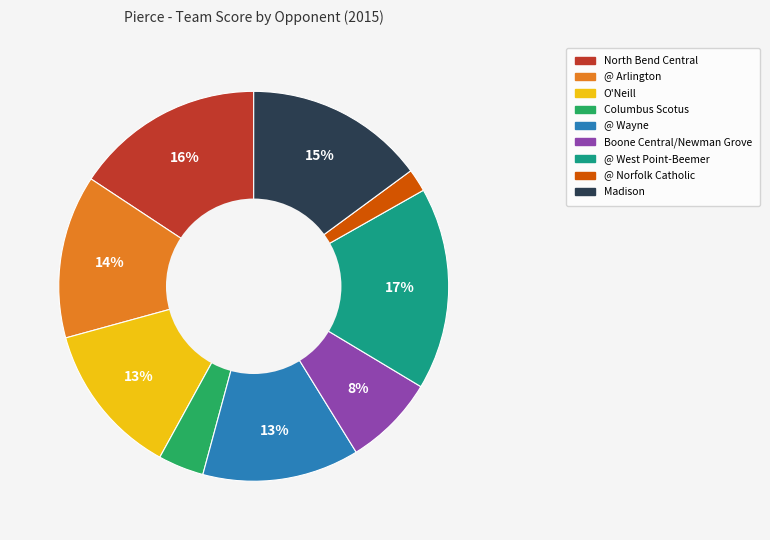

Is it true that @ Arlington is 14% of the pie?

True